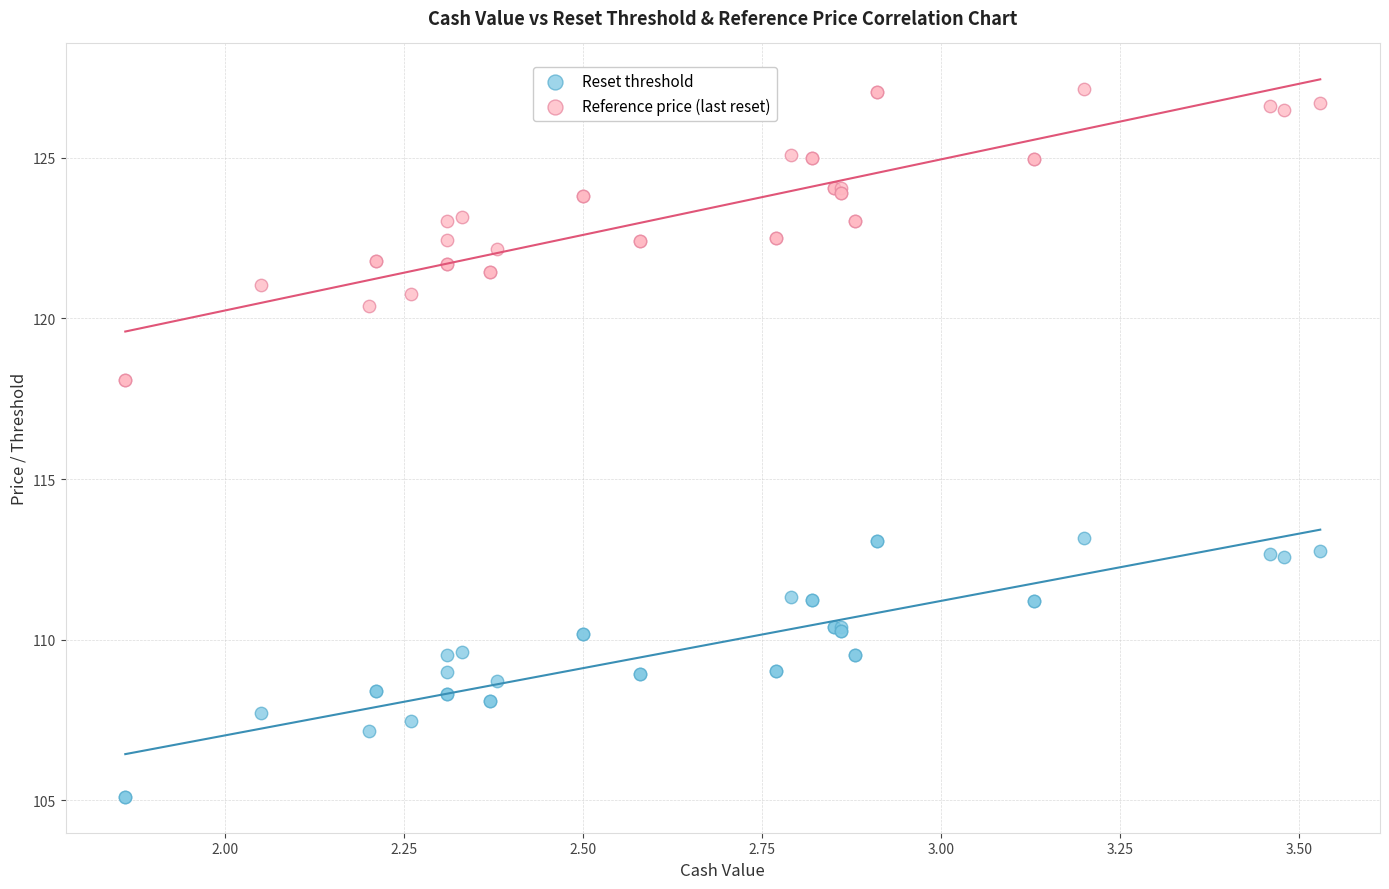

Which series reaches the maximum Y coordinate?

Reference price (last reset)